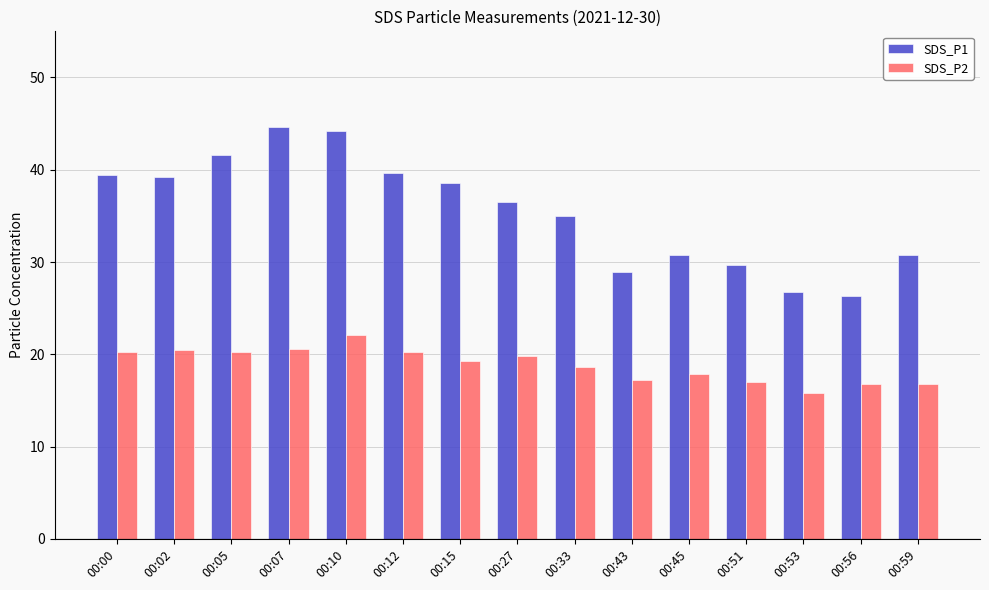

What is the spread (max minus min) of values at 00:12?

19.5